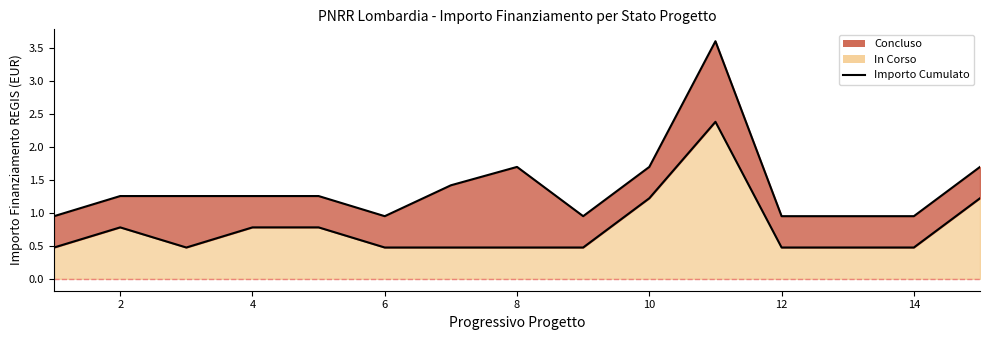

The chart shows a value of 0.8 at 1.2. True or false?

False